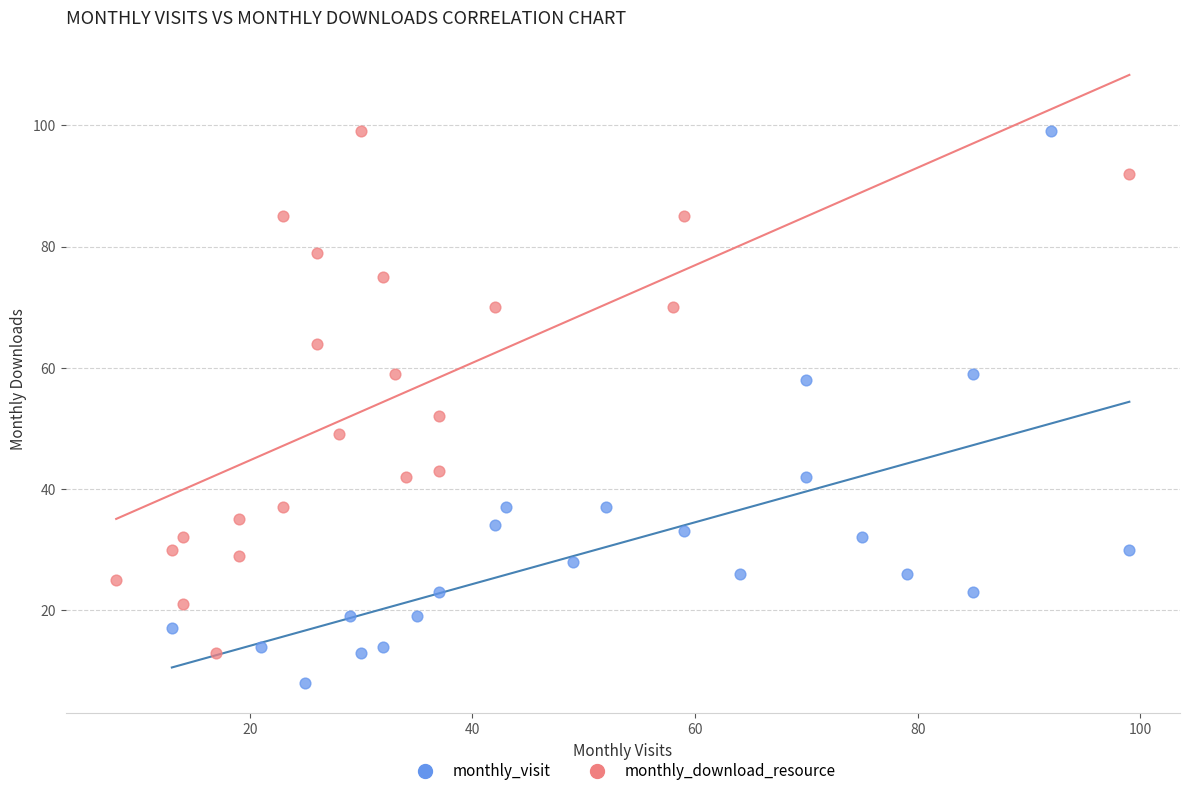

Which series has the largest Y range (max minus min)?

monthly_visit